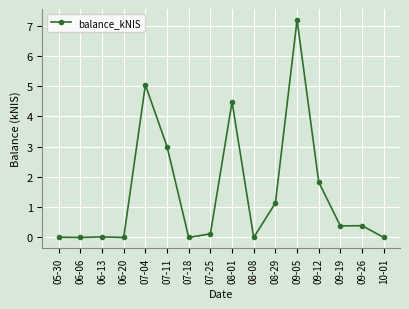

Which label corresponds to the largest value in the chart?

09-05